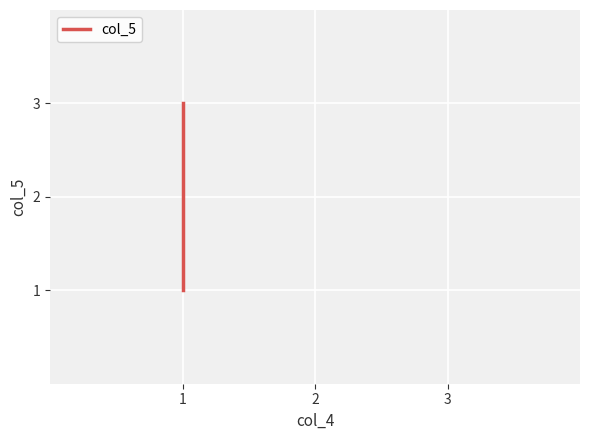

Which has a higher value, 1 or 1?

1